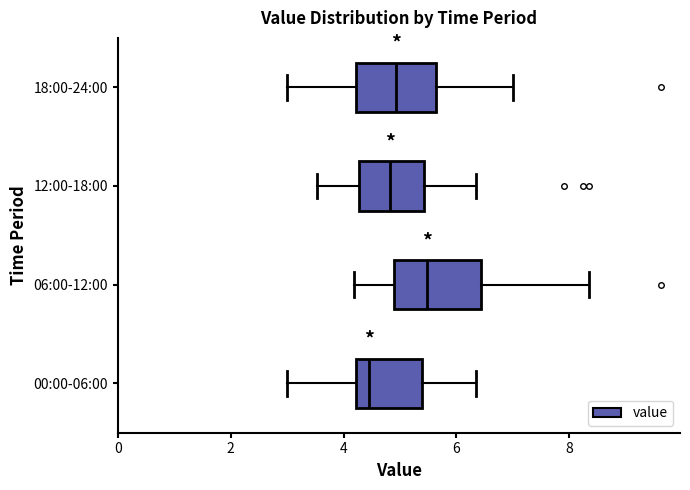

Which box's median line is the furthest to the left?

00:00-06:00